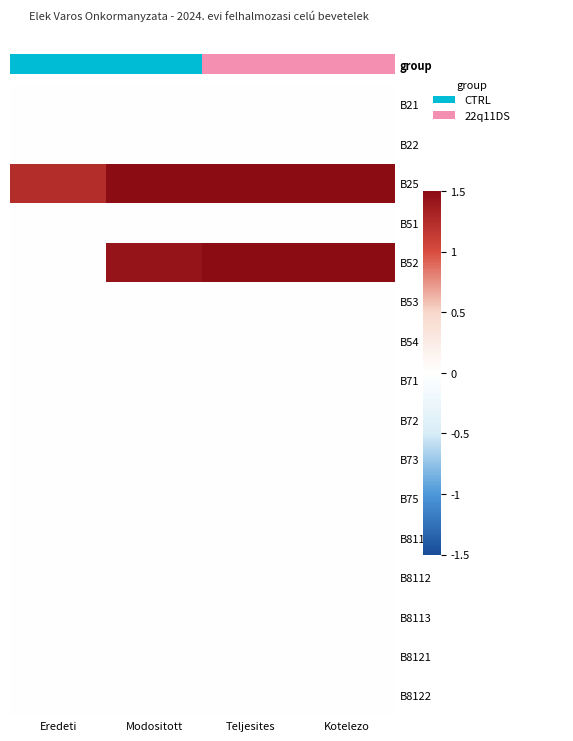

What is the difference between the highest and lowest values at Modositott?

1.5